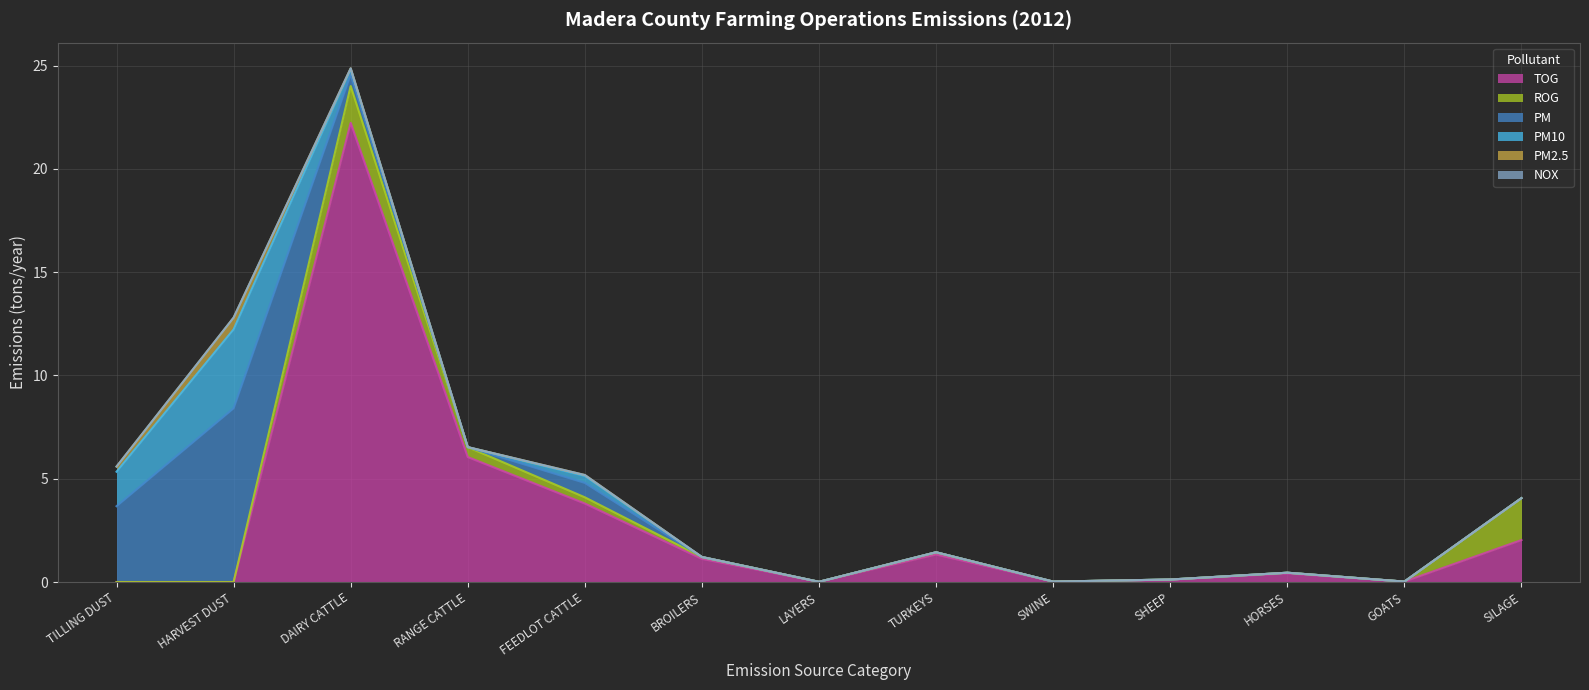

What value does the ROG series have at FEEDLOT CATTLE?

0.3